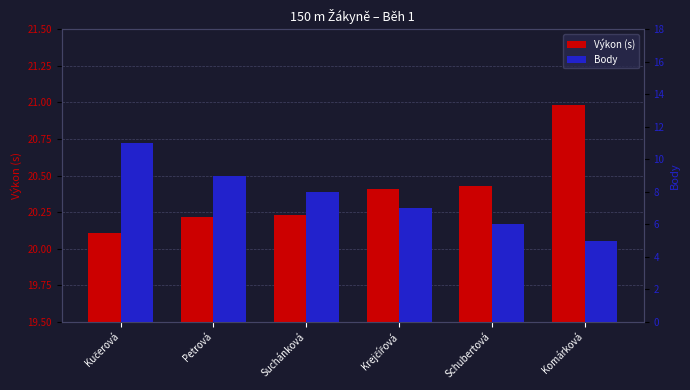

What is the approximate value of Body at Komárková?

5.0